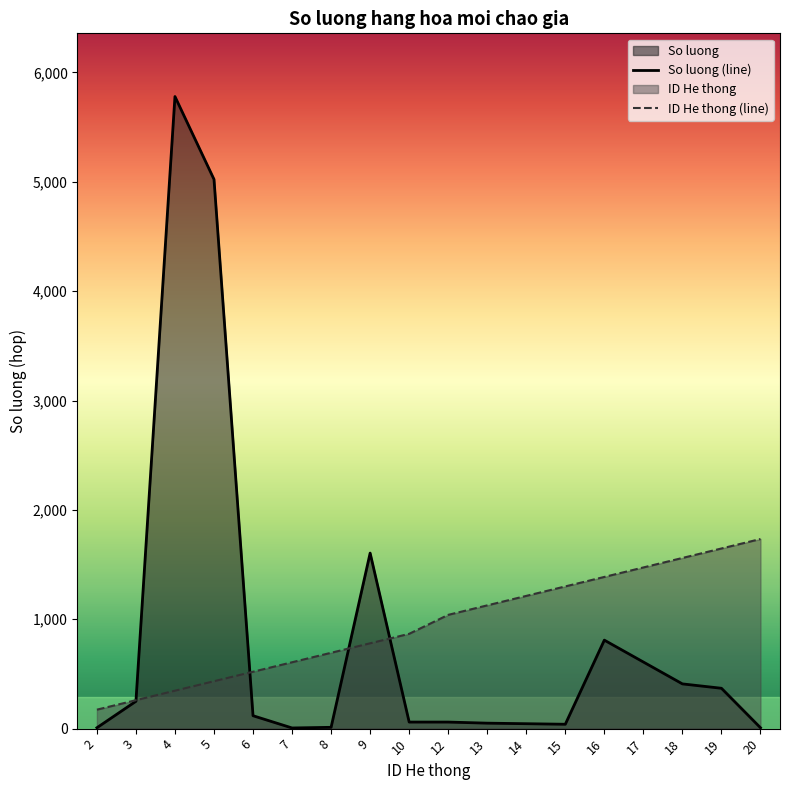

Reading left to right, what are all the values shown in this chart?

ID He thong: 173.4	260.1	346.7	433.4	520.1	606.8	693.5	780.2	866.9	1040.2	1126.9	1213.6	1300.3	1387.0	1473.6	1560.3	1647.0	1733.7
So luong: 8.0	250.0	5779.0	5022.0	118.0	6.0	12.0	1605.0	60.0	60.0	50.0	45.0	40.0	809.0	609.0	409.0	369.0	8.0